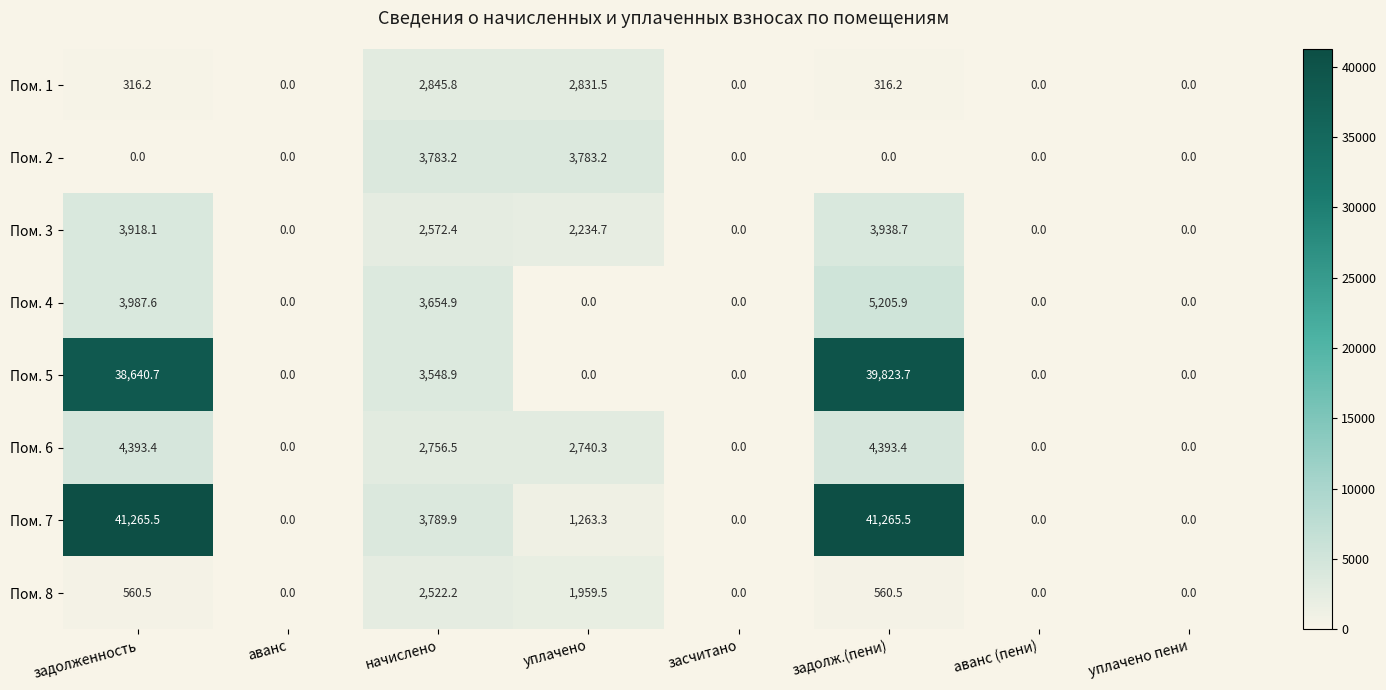

What is the greatest value displayed?

41265.5